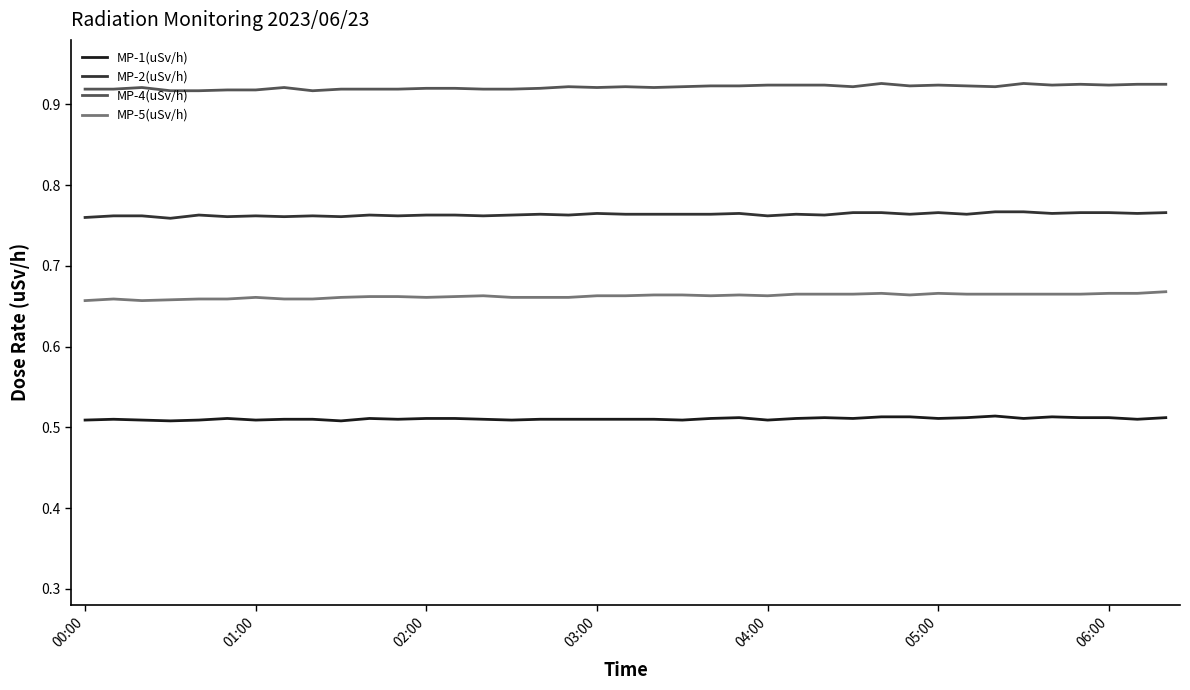

Rank the series by their maximum value, from highest to lowest.

MP-4(uSv/h), MP-2(uSv/h), MP-5(uSv/h), MP-1(uSv/h)